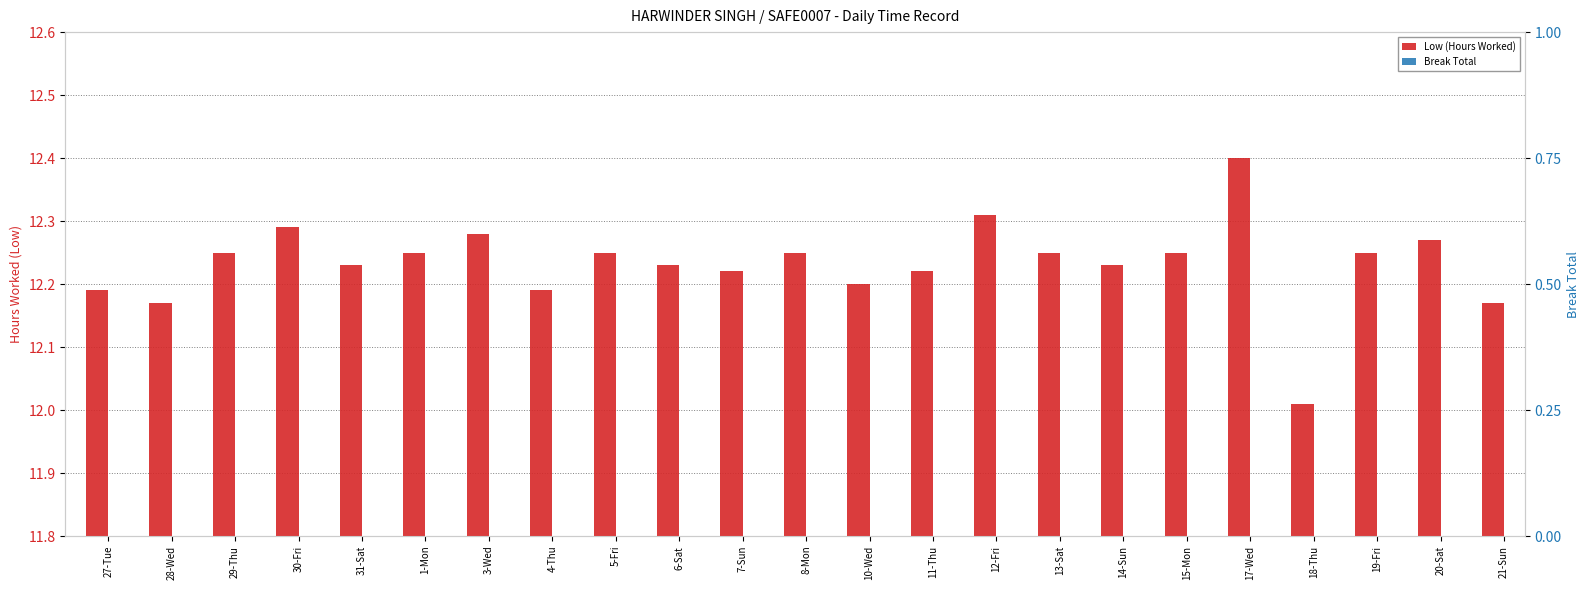

At which category is the sum across all series the highest?

17-Wed